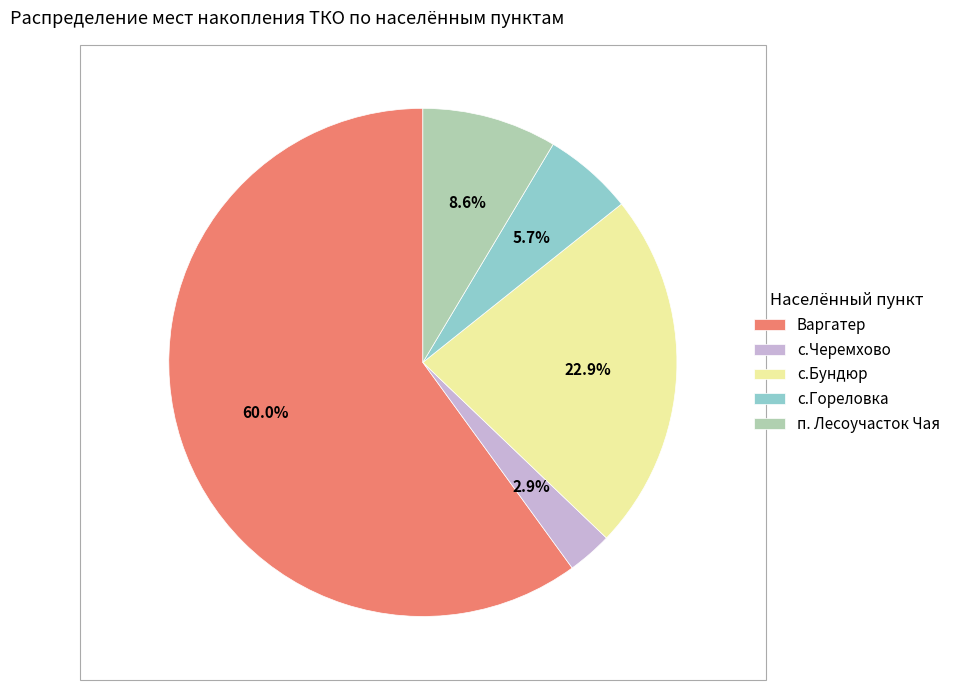

Which slice is the smallest?

с.Черемхово